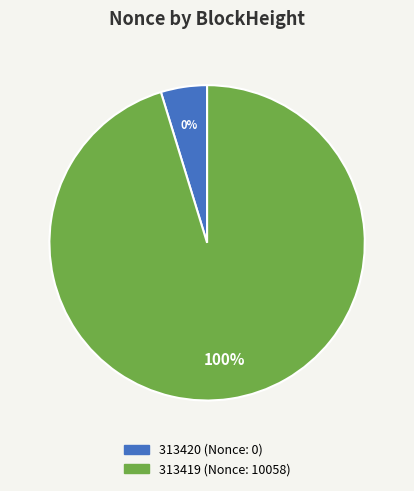

Is there a majority slice in this chart?

Yes